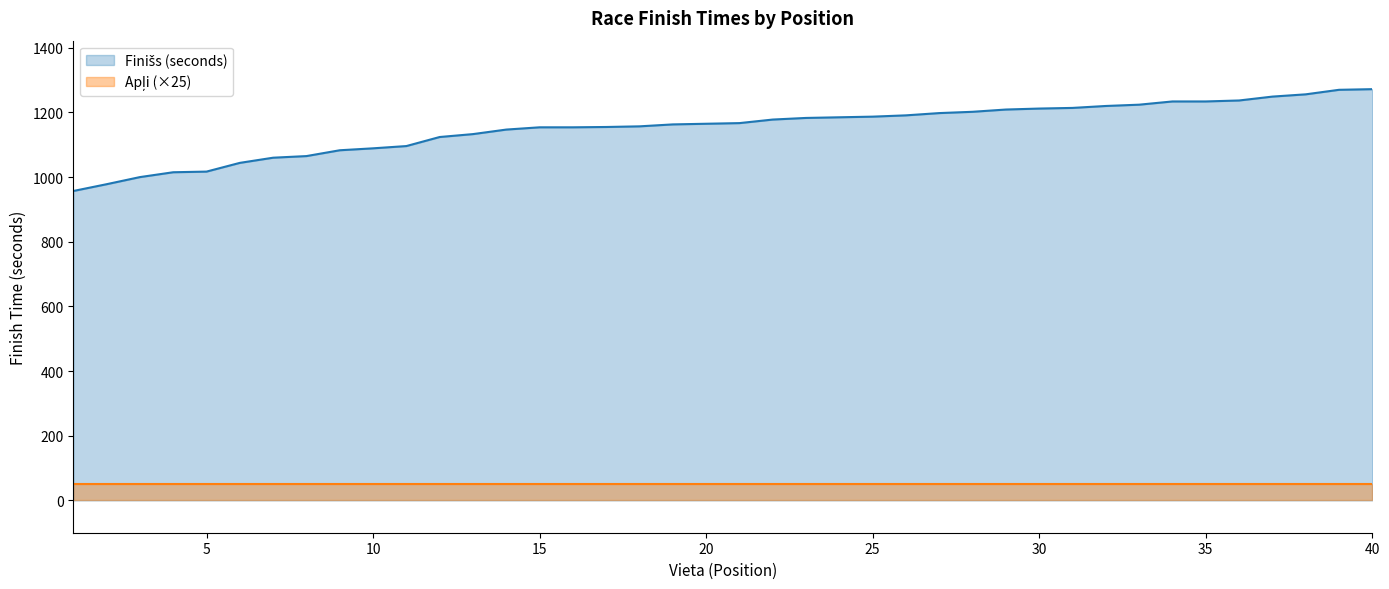

Reading right to left, extract all data points from this chart.

Finišs (seconds): 1272	1270	1256	1249	1237	1234	1234	1224	1220	1214	1212	1209	1202	1198	1191	1187	1185	1183	1178	1167	1165	1163	1157	1155	1154	1154	1147	1133	1124	1096	1089	1083	1065	1060	1044	1017	1015	1000	978	957
Apļi (×25): 50	50	50	50	50	50	50	50	50	50	50	50	50	50	50	50	50	50	50	50	50	50	50	50	50	50	50	50	50	50	50	50	50	50	50	50	50	50	50	50